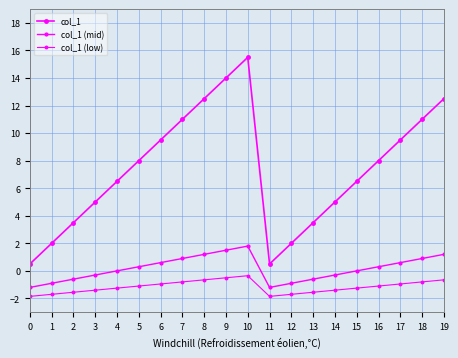

Count the number of data series in this chart.

3